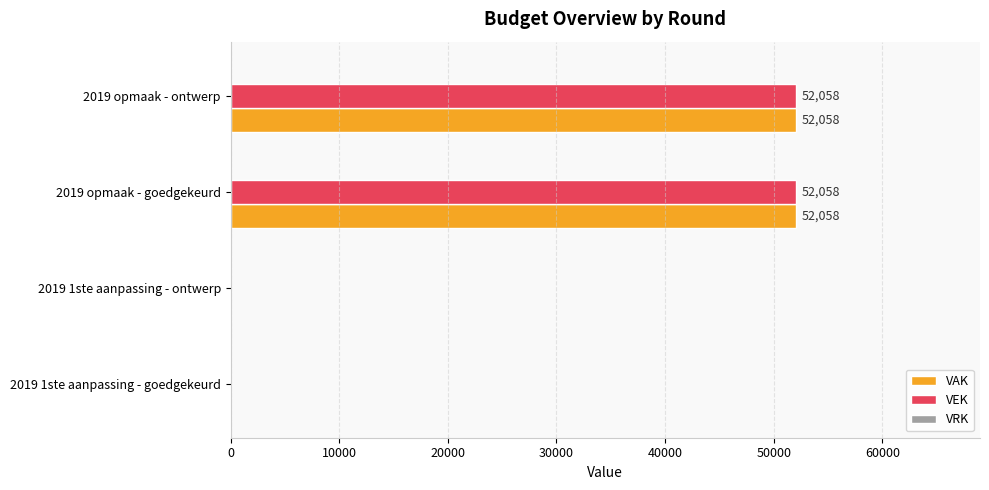

Is the value of VEK at 2019 1ste aanpassing - goedgekeurd greater than the value of VAK at 2019 opmaak - goedgekeurd?

No